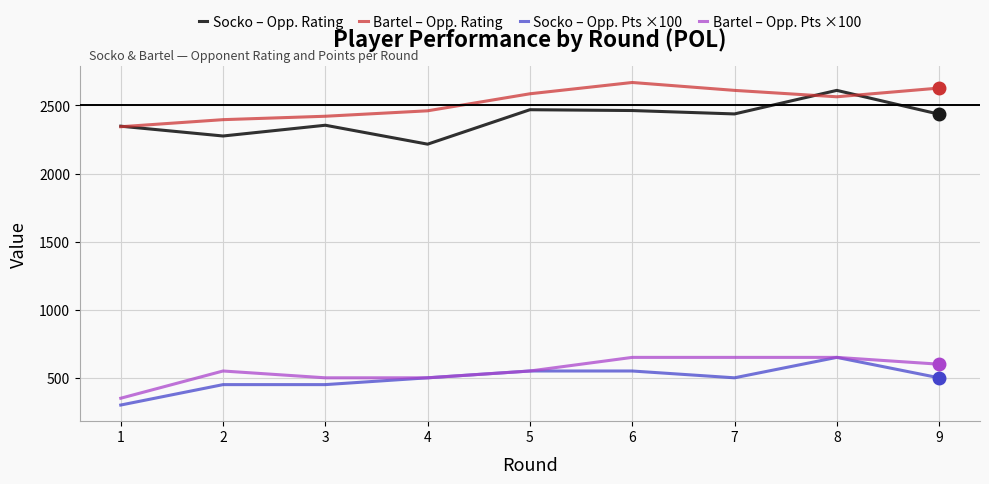

The value of Socko – Opp. Rating at 5 is 906. True or false?

False